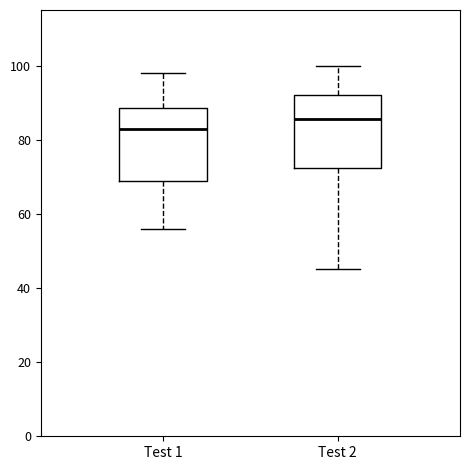

Reading left to right, read every box against the y-axis: the position of its median line, the range the box covers, and the ends of its whiskers. The values are not printed on the chart, so give them approximately, as read against the axis.

Test 1: median 84, box 70 to 88, whiskers 56 to 98
Test 2: median 86, box 72 to 92, whiskers 46 to 100